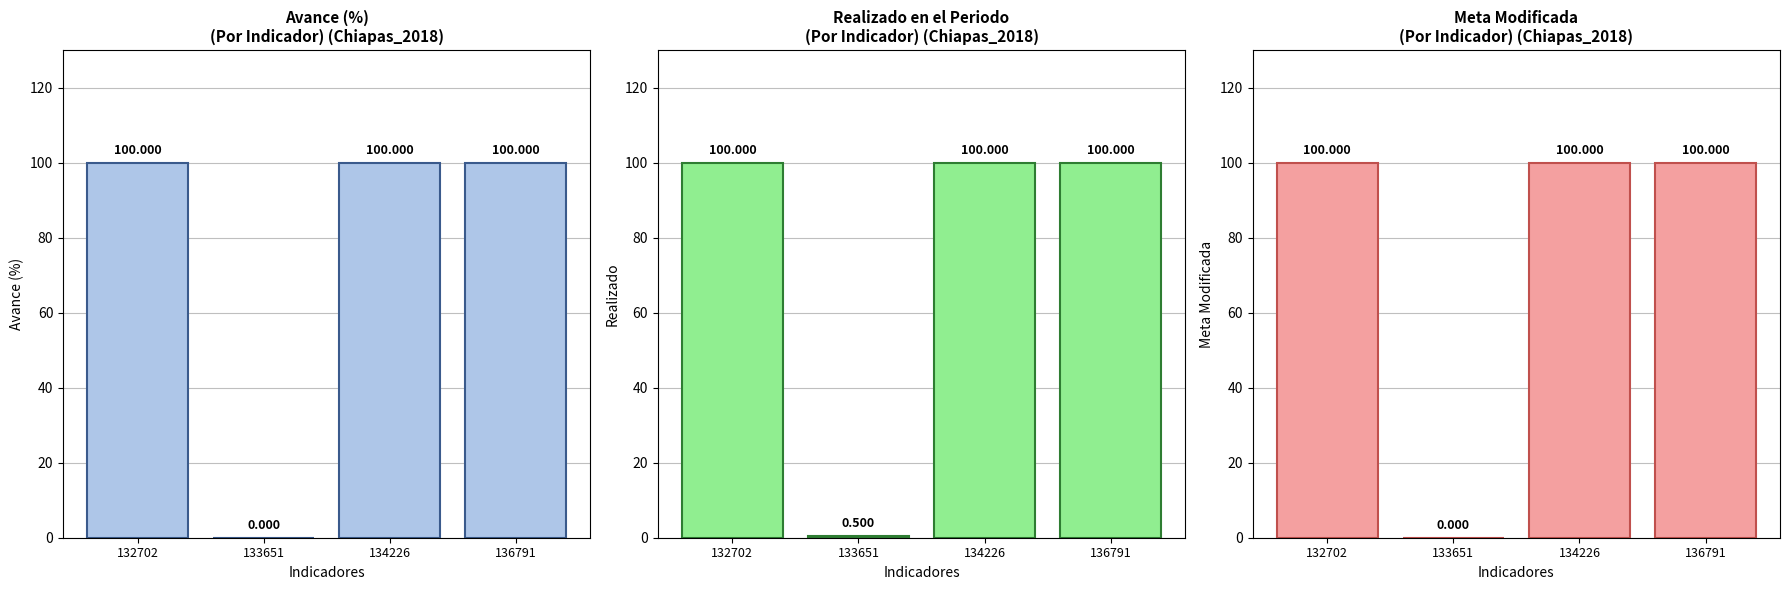

Rank the series at 133651 from lowest to highest value.

Avance (%), Meta Modificada, Realizado en el Periodo